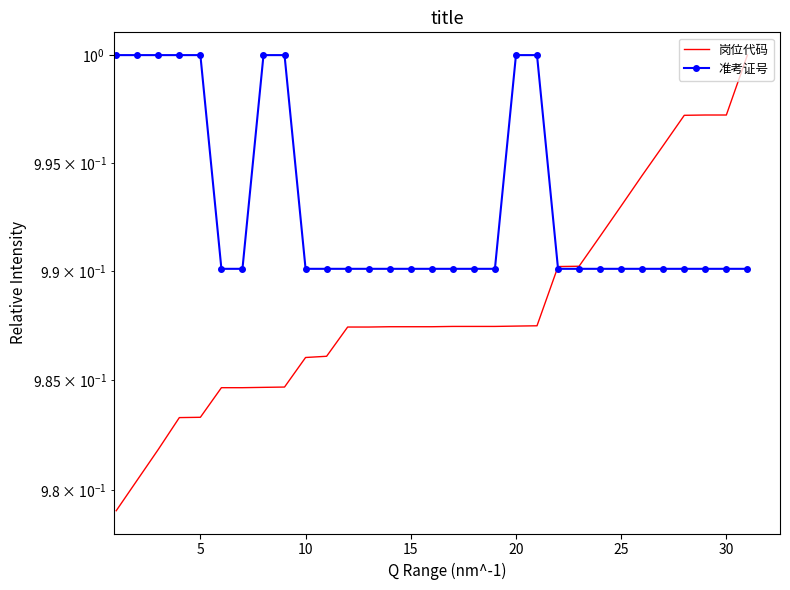

True or false: 岗位代码 has more than 0 interior local peaks.

False